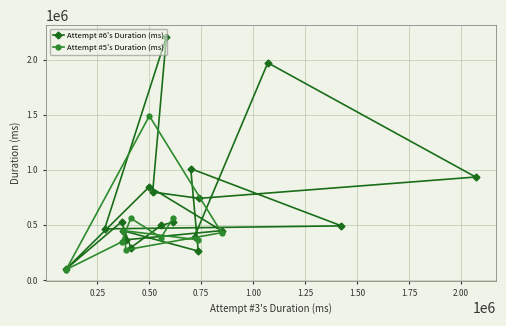

Approximately how many times larger is the value at 15 compared to 5?

1.5